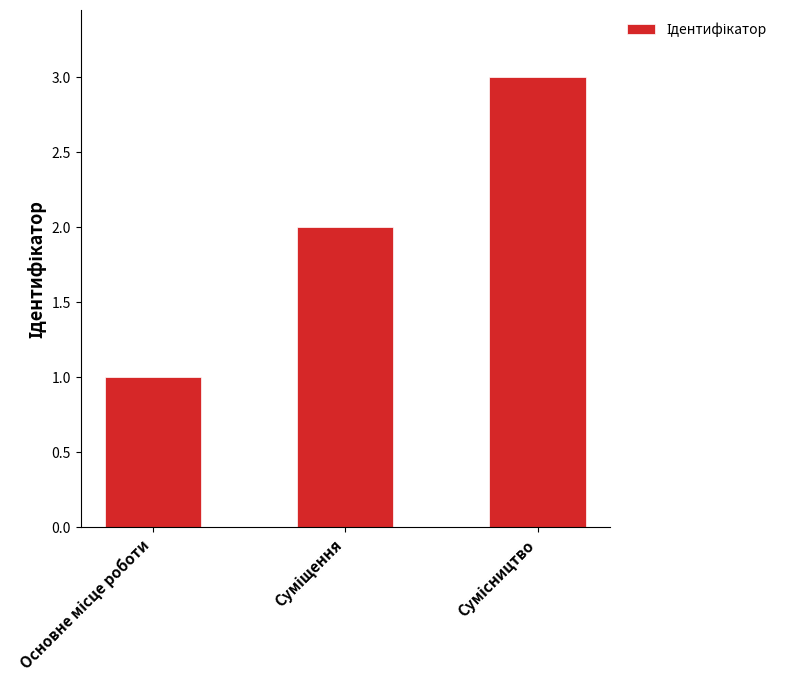

How many data points are less than 2?

1